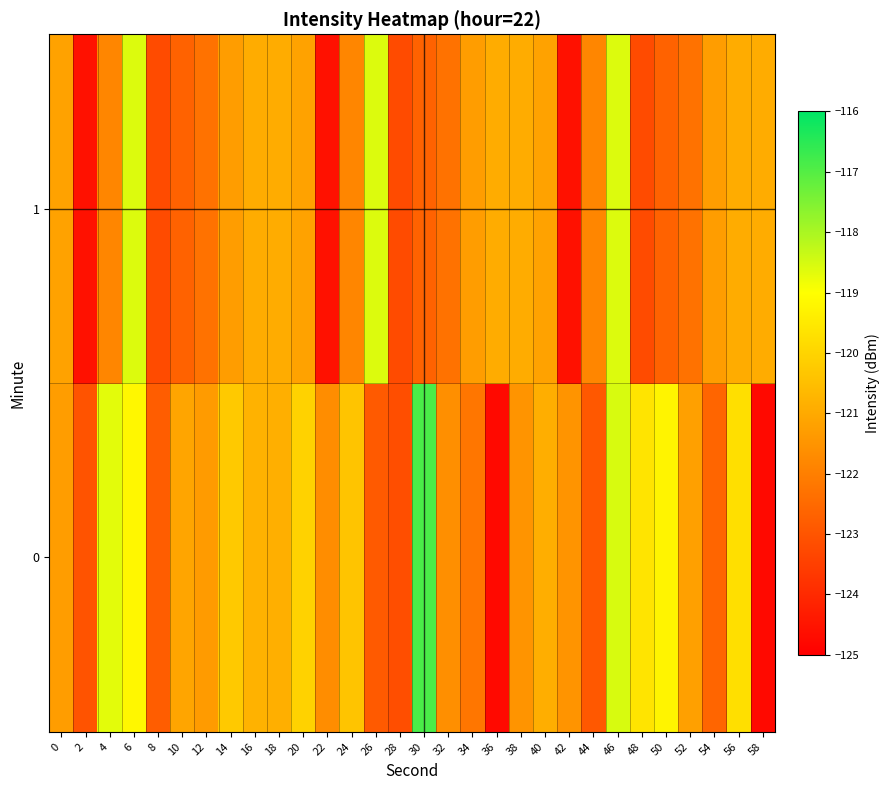

At 28, list the series in order from smallest to largest.

1, 0